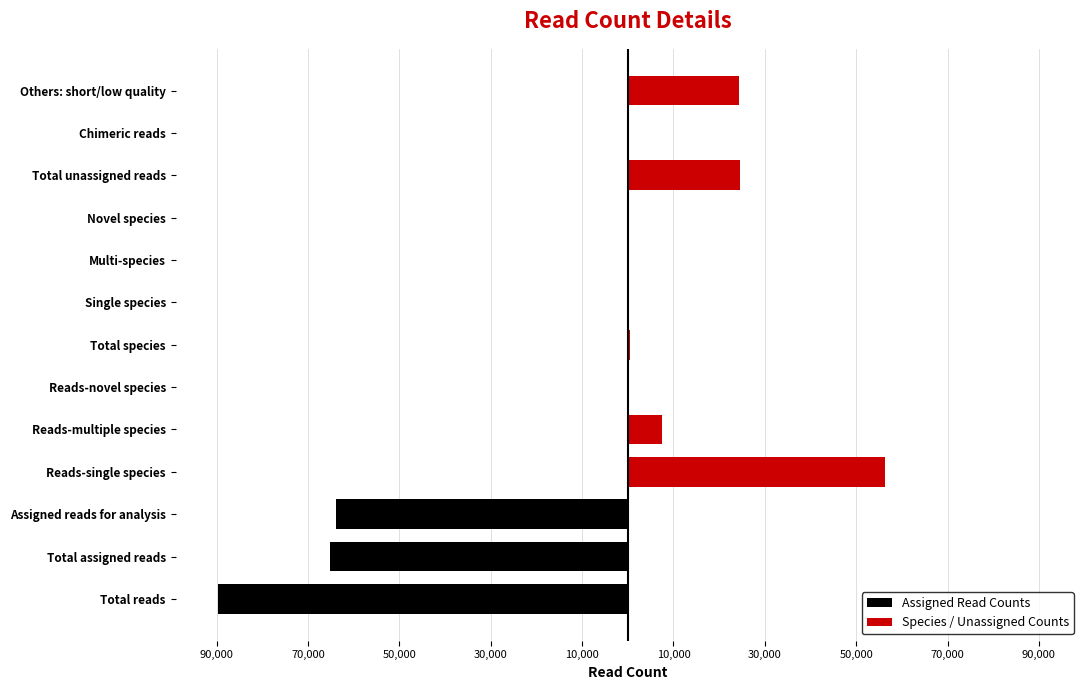

The Assigned Read Counts series shows 0 at Total unassigned reads. True or false?

True